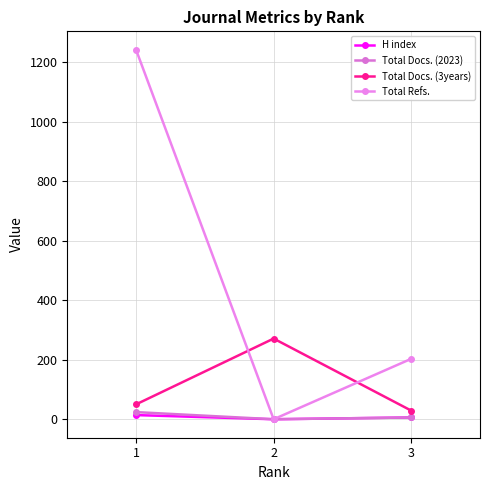

List the labels in order of Total Docs. (2023) value, smallest first.

2, 3, 1